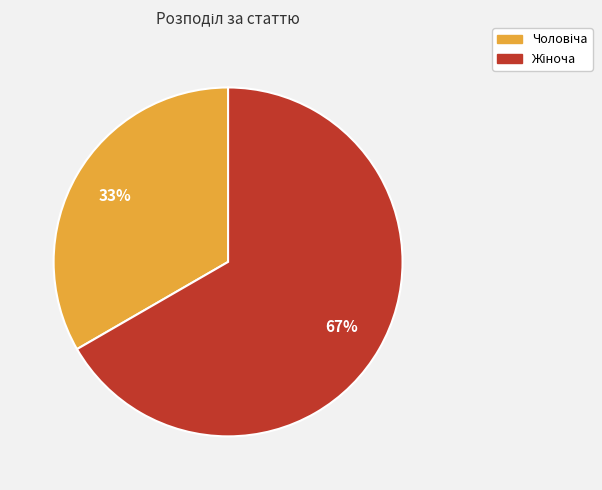

Does any single category account for the majority?

Yes